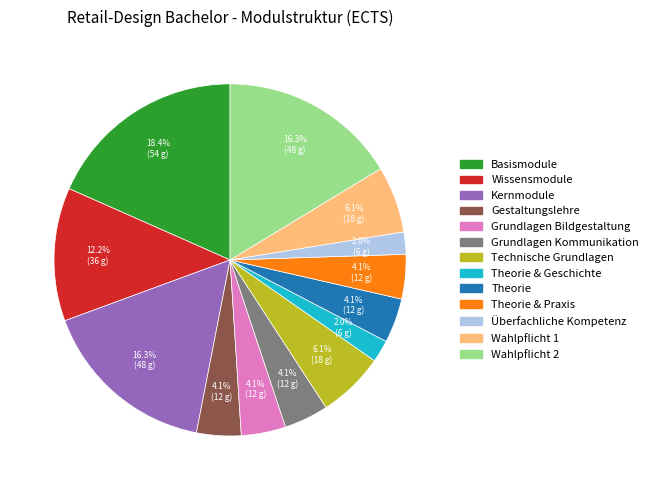

Is there any slice that represents more than half of the pie?

No